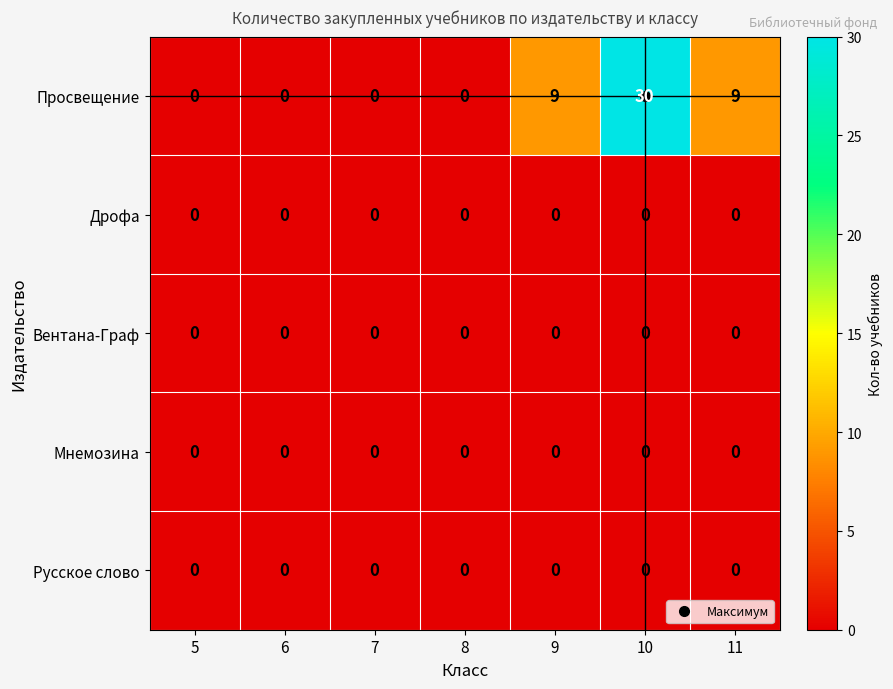

At which category is the sum across all series the highest?

10